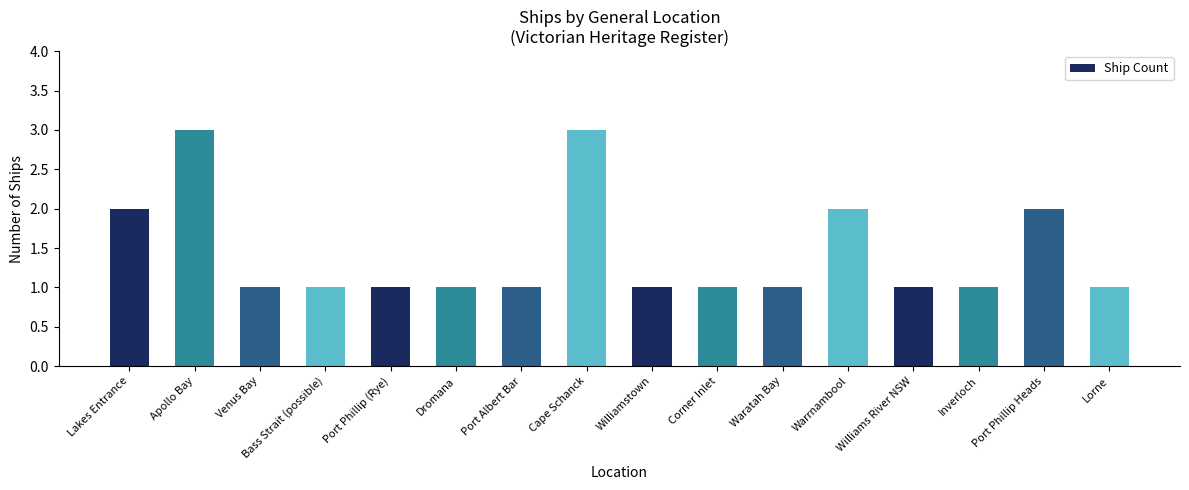

What is the sum of the values at Inverloch and Williams River NSW?

2